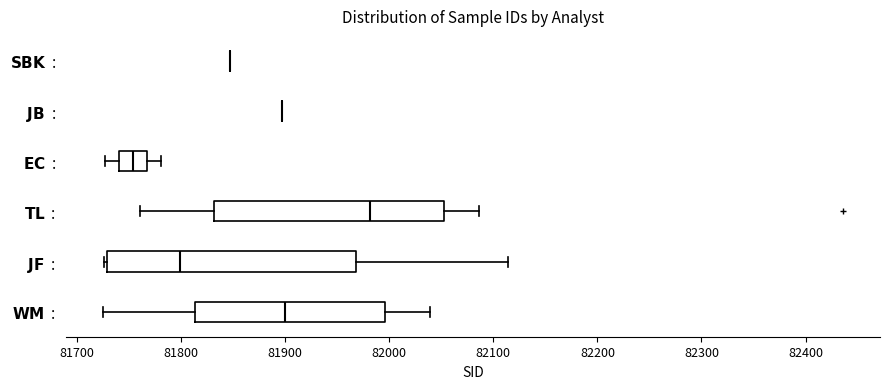

Reading bottom to top, read every box against the x-axis: the position of its median line, the range the box covers, and the ends of its whiskers. The values are not printed on the chart, so give them approximately, as read against the axis.

$\bf{WM}$ :: median 81900, box 81810 to 82000, whiskers 81730 to 82040
$\bf{JF}$ :: median 81800, box 81730 to 81970, whiskers 81730 to 82110
$\bf{TL}$ :: median 81980, box 81830 to 82050, whiskers 81760 to 82090
$\bf{EC}$ :: median 81750, box 81740 to 81770, whiskers 81730 to 81780
$\bf{JB}$ :: box collapsed to a line at 81900, whiskers 81900 to 81900
$\bf{SBK}$ :: box collapsed to a line at 81850, whiskers 81850 to 81850